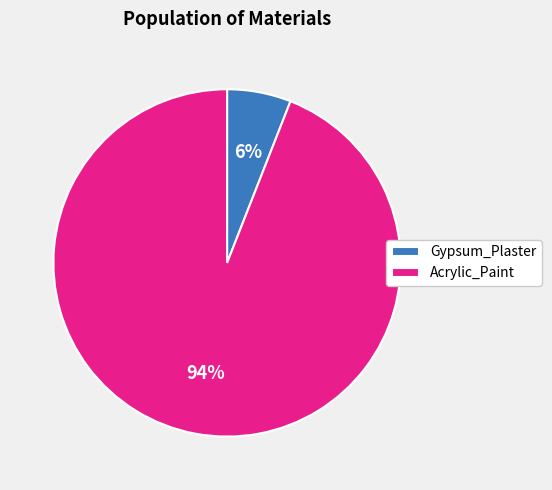

How many segments does this pie chart have?

2